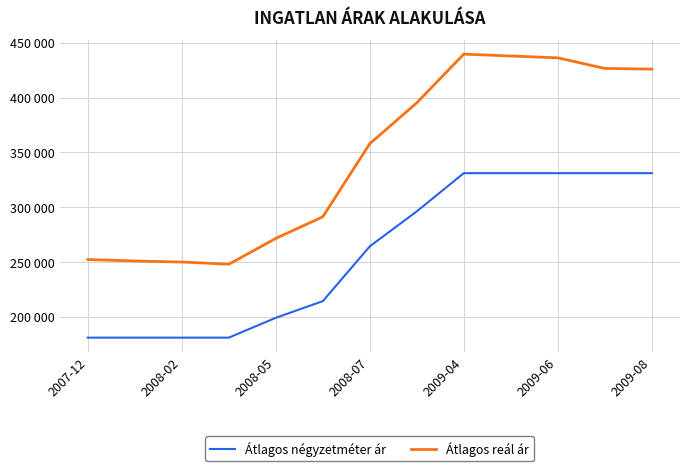

Does the chart have visible grid lines?

Yes